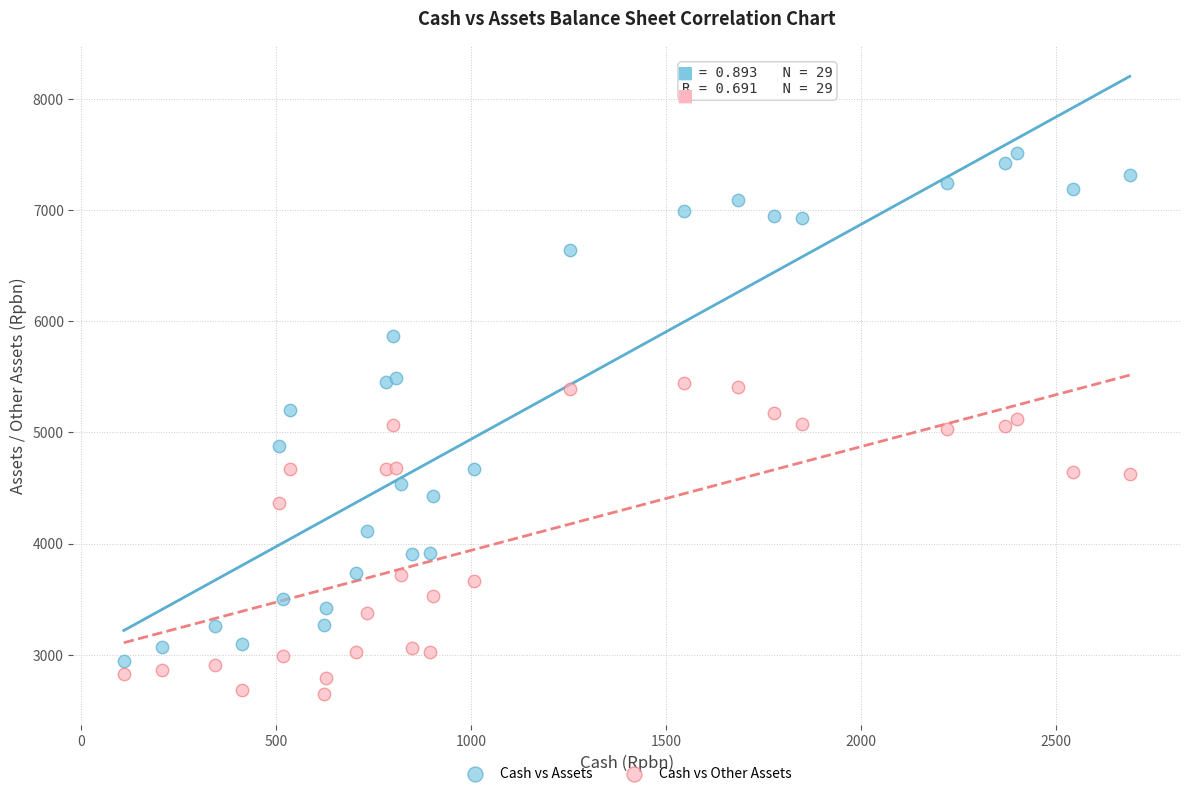

Which series has the widest spread of Y values?

Cash vs Assets